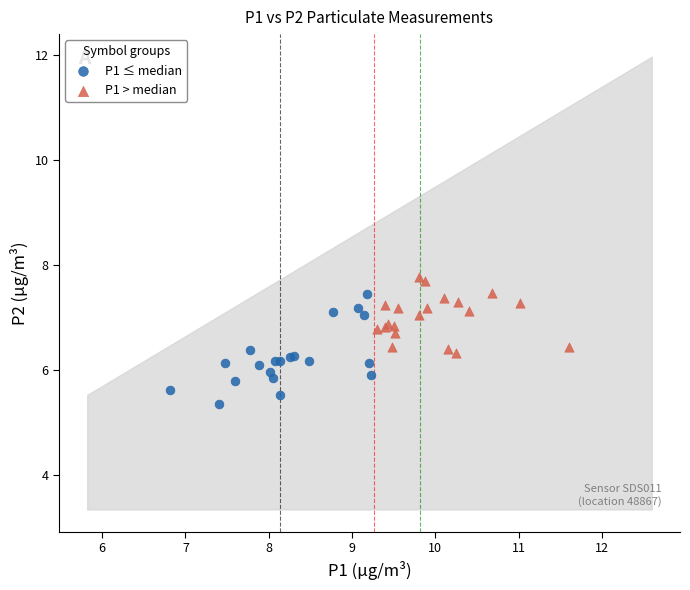

Which series has the widest spread of Y values?

P1 ≤ median